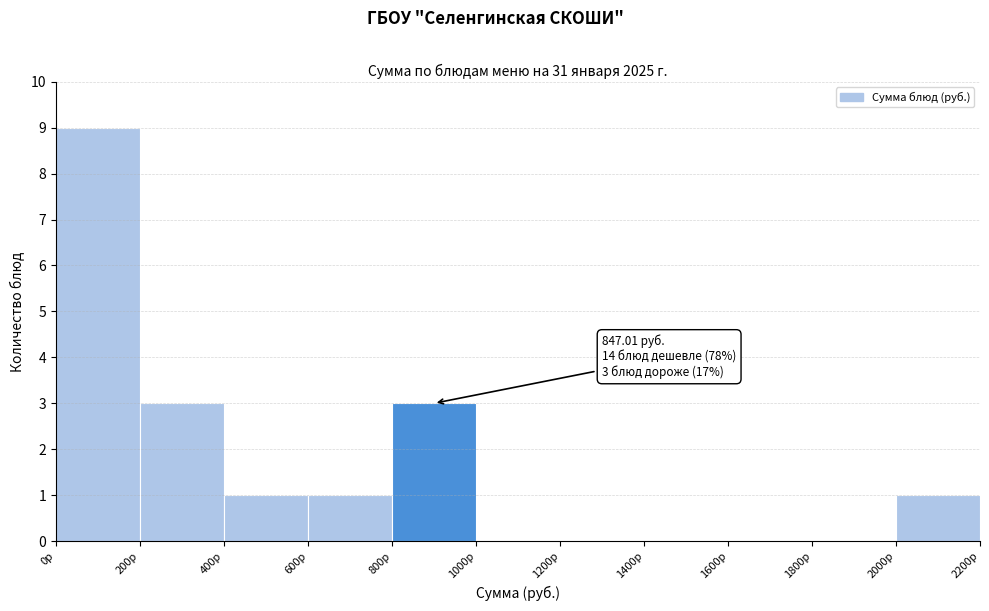

Which range on the x-axis has the tallest bar?

0 to 200